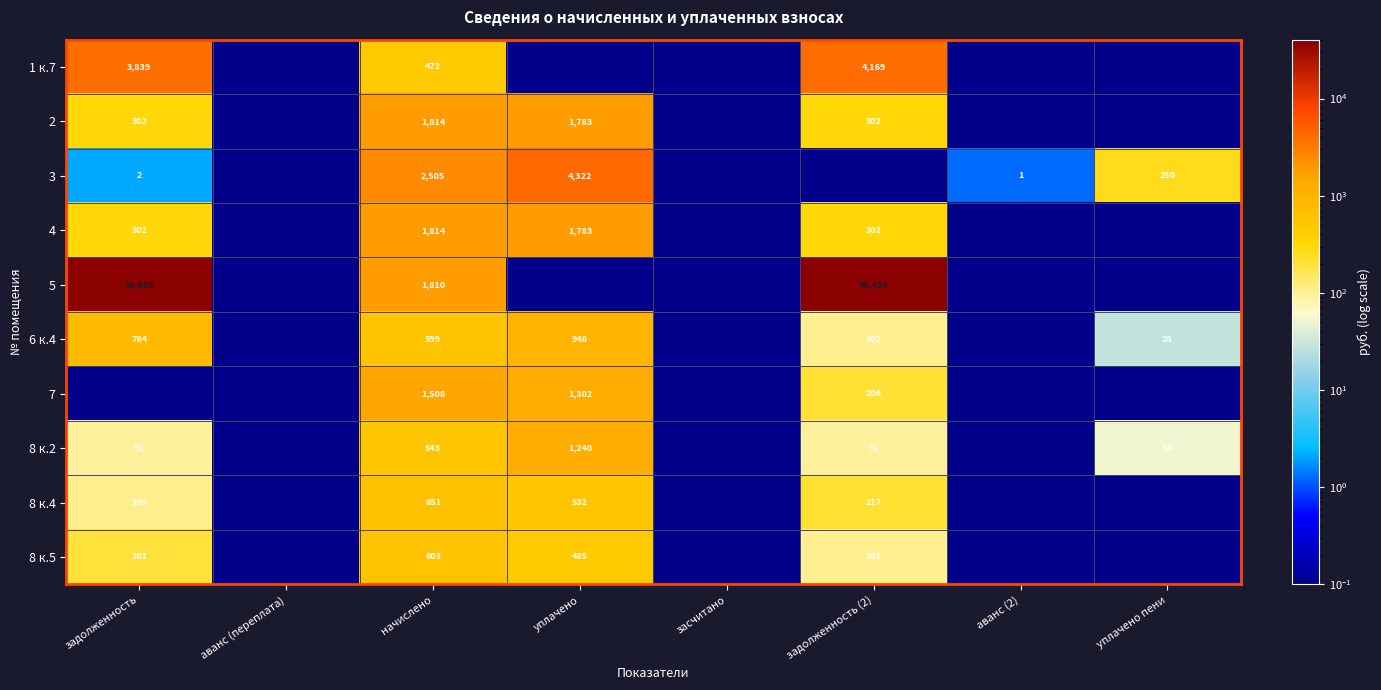

The 2 series shows 3035.6 at начислено. True or false?

False